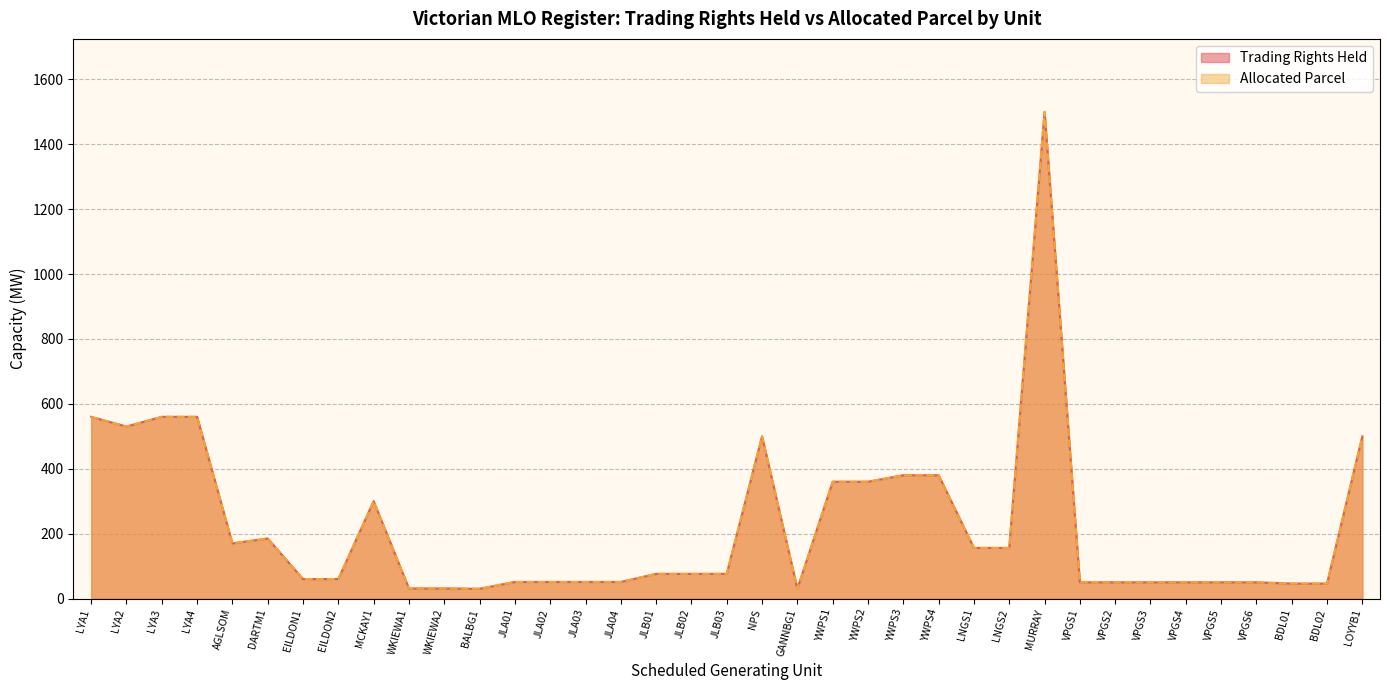

Where is the first local minimum for Trading Rights Held?

LYA2